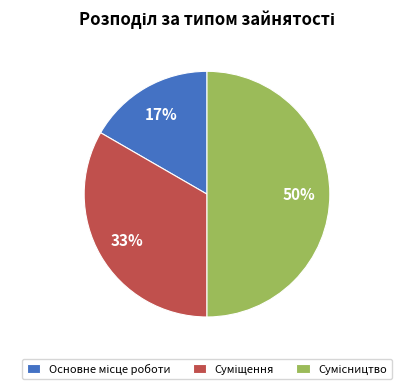

To the nearest percent, what is the average slice percentage?

33%